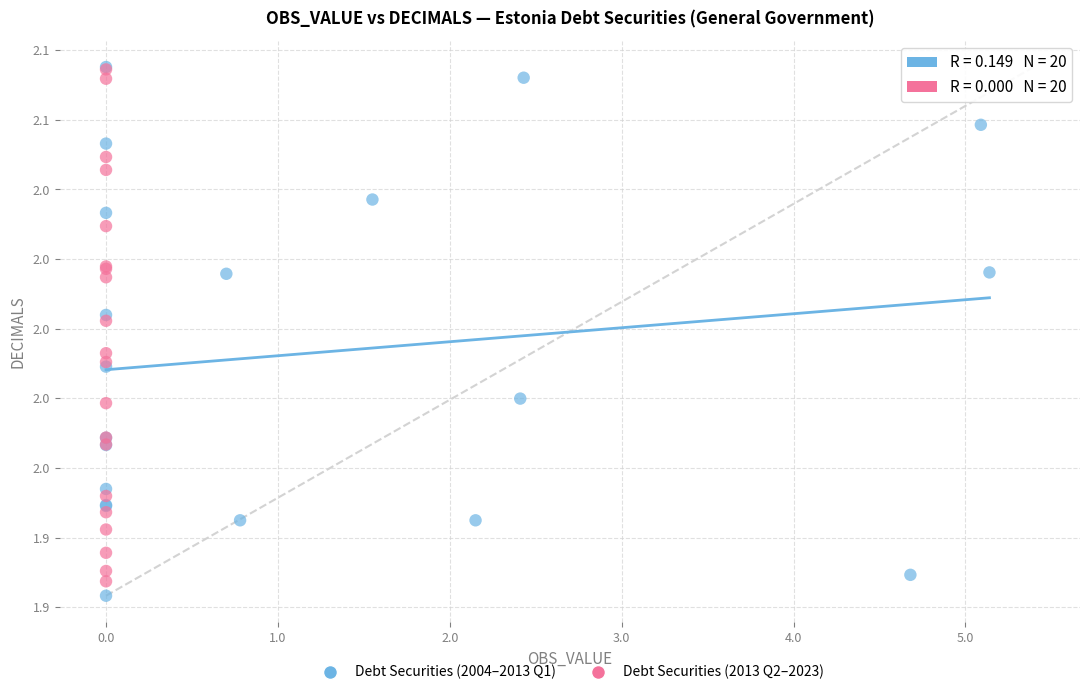

Which series contains the lowest Y value?

Debt Securities (2004–2013 Q1)